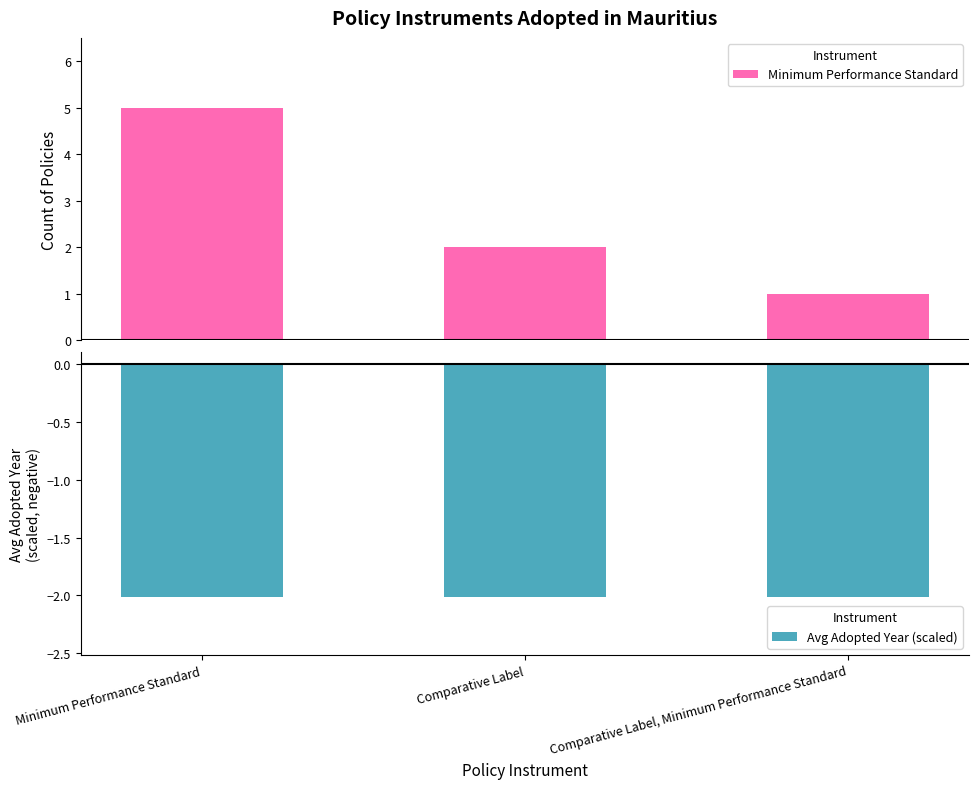

Where is Avg Adopted Year (scaled) nearest to the value -2?

Minimum Performance Standard